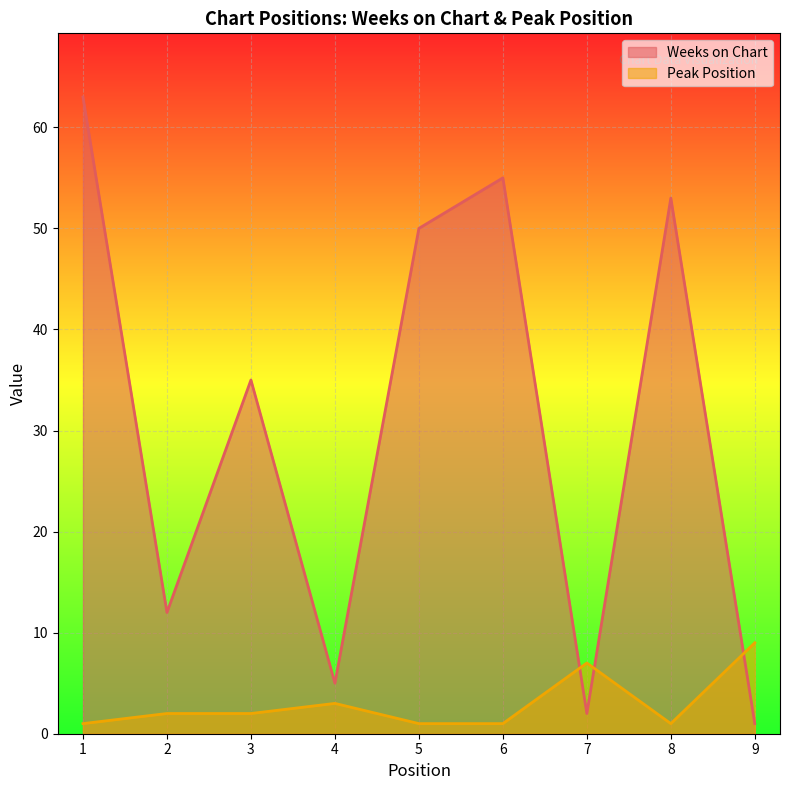

Reading left to right, what are all the values shown in this chart?

Weeks on Chart: 63	12	35	5	50	55	2	53	1
Peak Position: 1	2	2	3	1	1	7	1	9